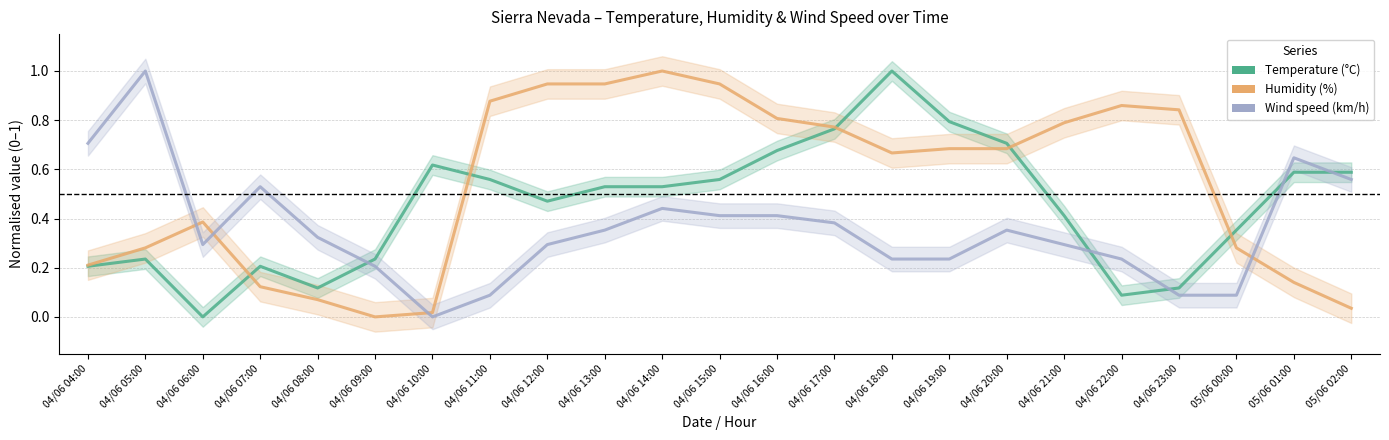

What are all the series names shown in the legend?

Temperature (C), Humidity (%), Wind speed (km/h)